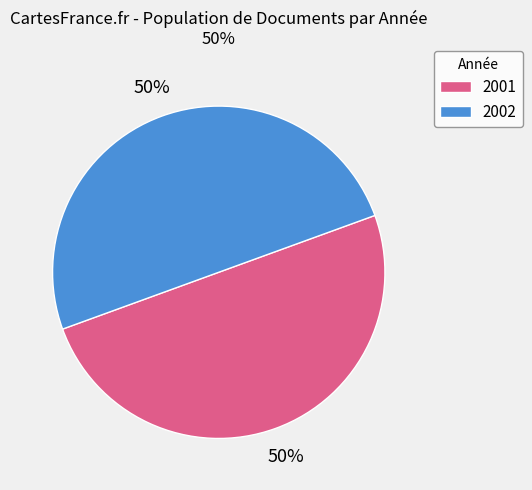

To the nearest percent, what is the average slice percentage?

50%